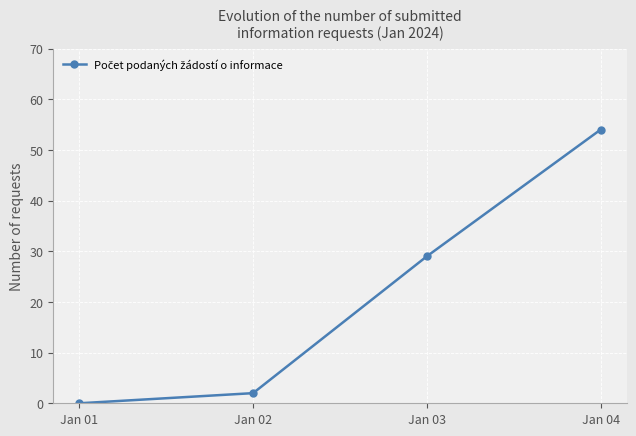

Which has a higher value, Jan 03 or Jan 04?

Jan 04